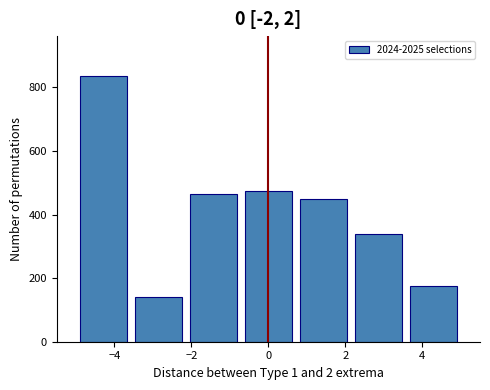

Over which range of the x-axis is the bar tallest?

-5.0 to -3.6